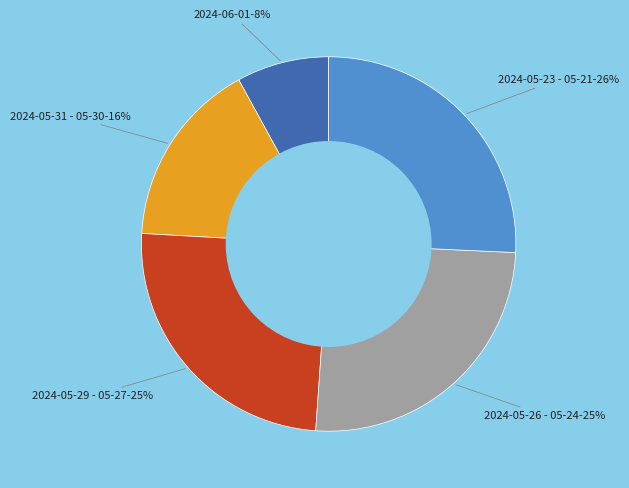

Does any single category account for the majority?

No